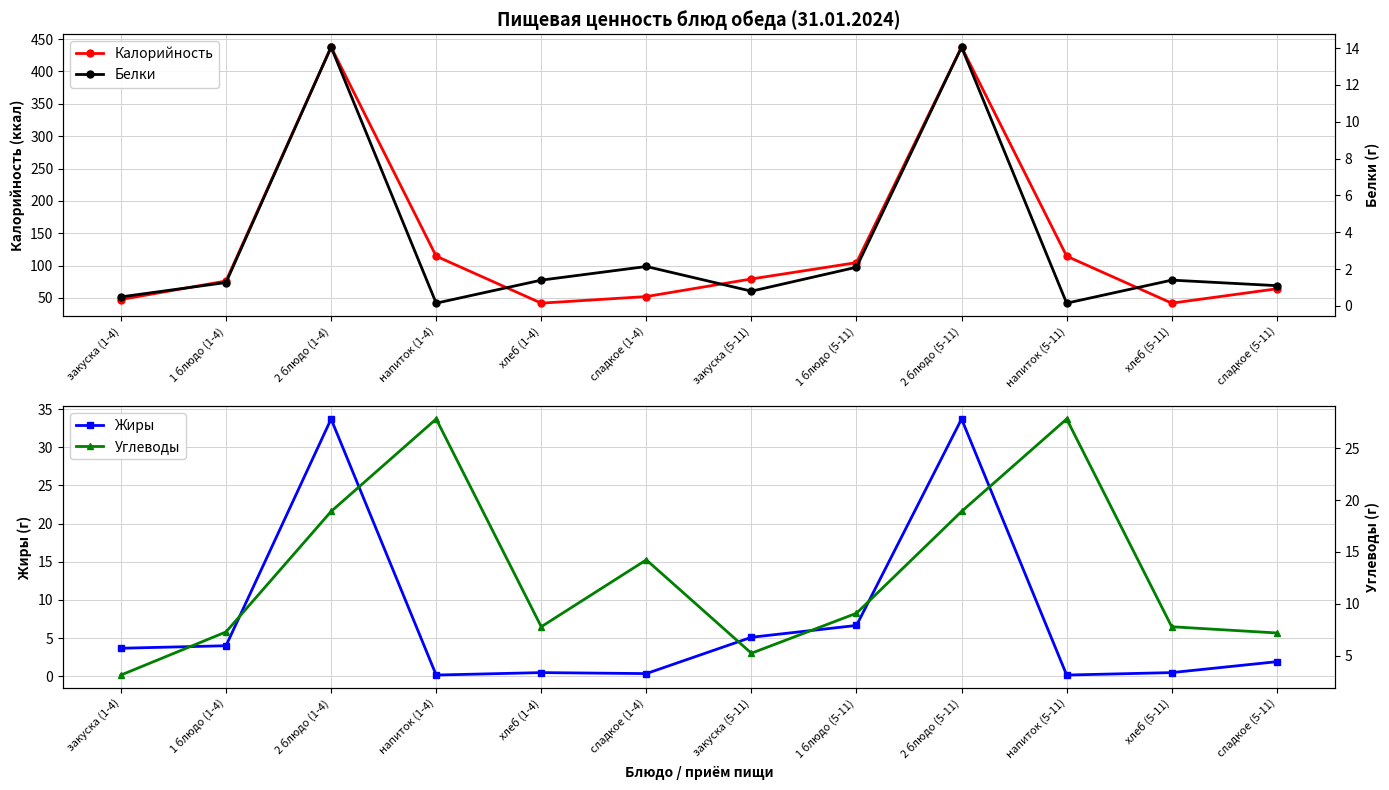

In Углеводы, how many points are lower than both neighbors (excluding endpoints)?

2